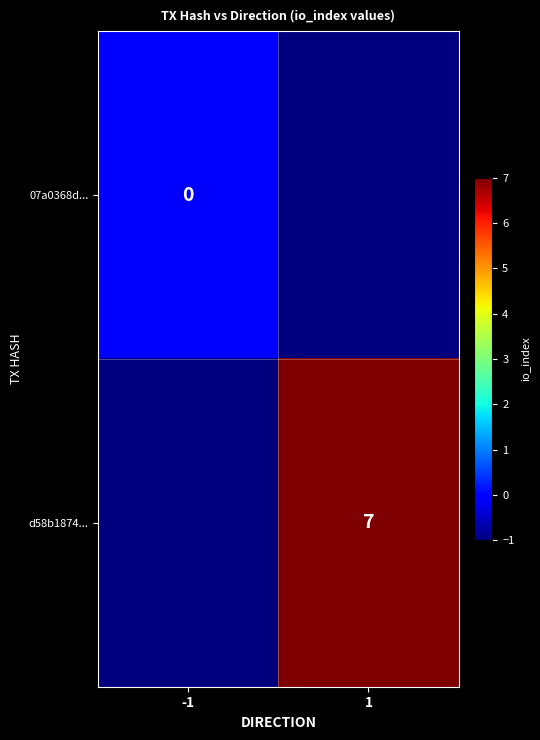

List the series in order of their overall mean, lowest first.

07a0368d..., d58b1874...